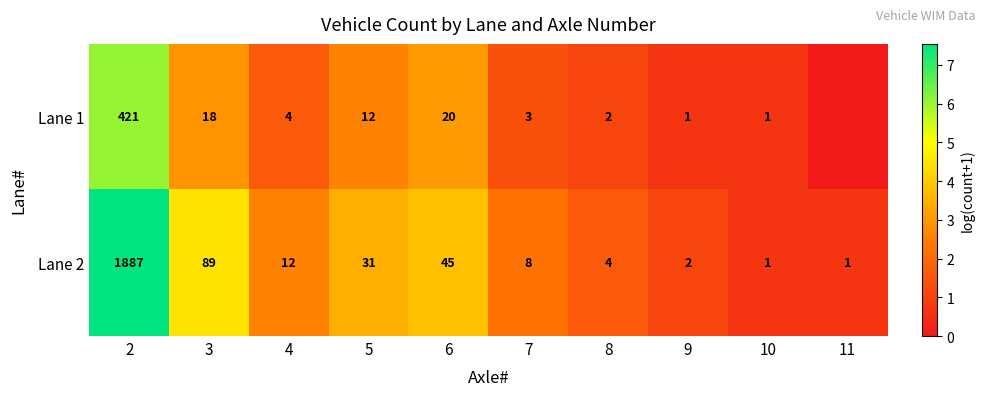

Which series changed the most between 7 and 8?

Lane 2